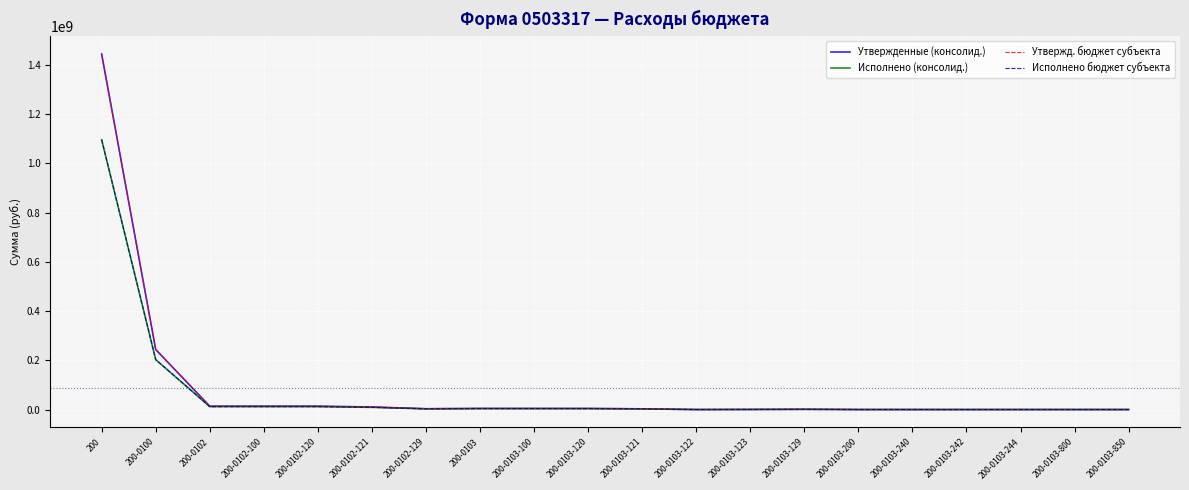

Does the chart display data point markers on the line(s)?

No